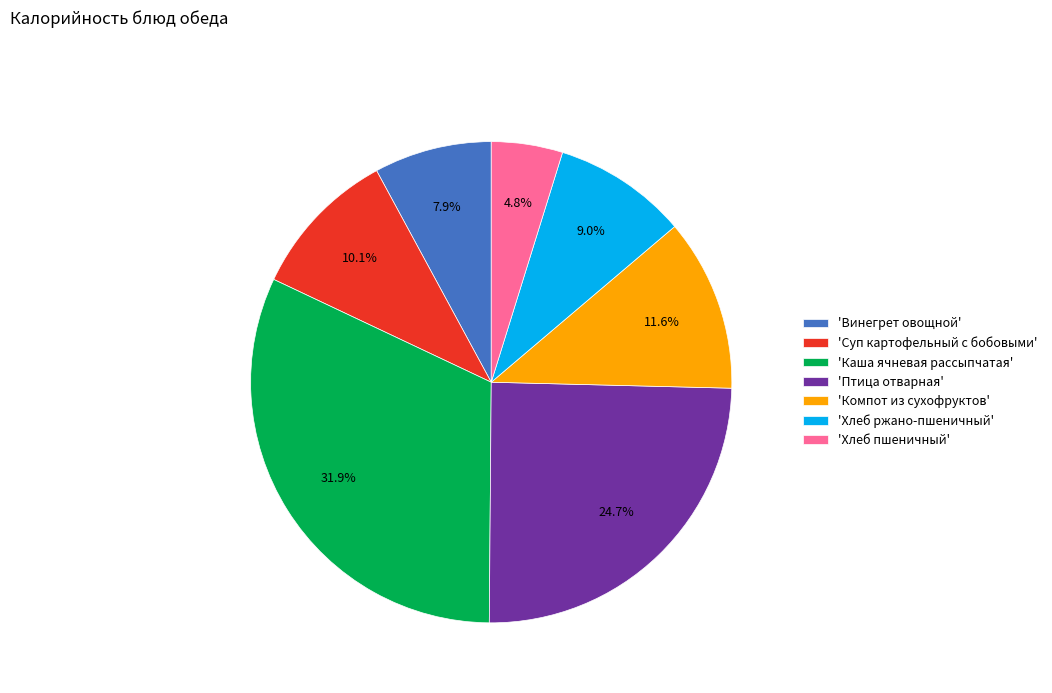

How much of the chart is everything except 'Каша ячневая рассыпчатая'?

68.1%